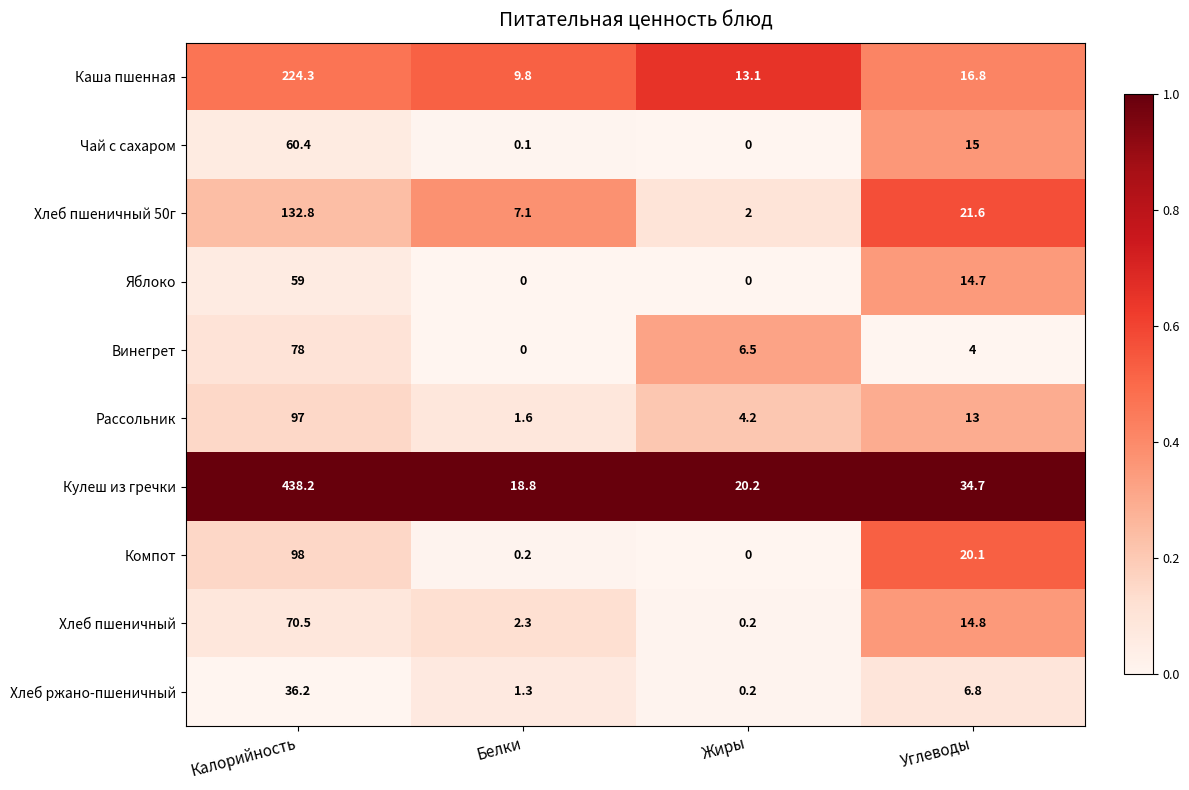

How many series are shown in this chart?

10